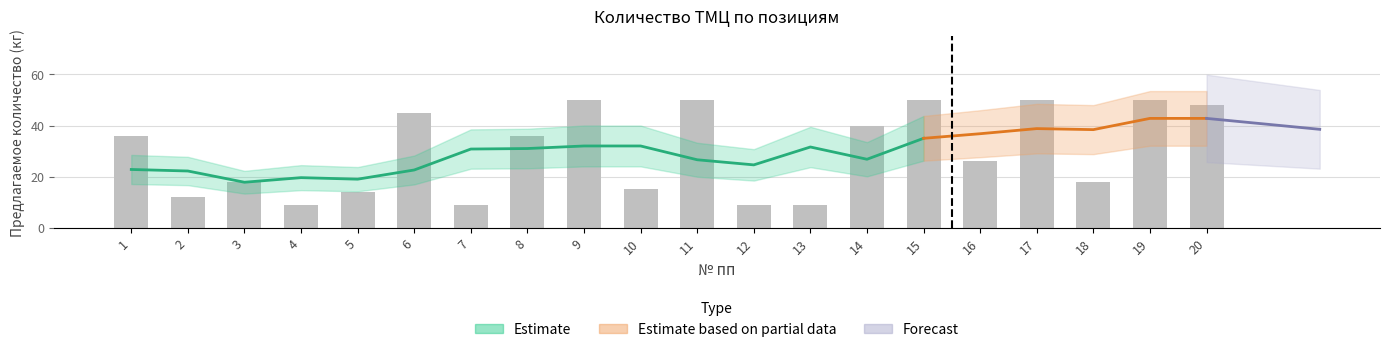

Read the value at 8.

36